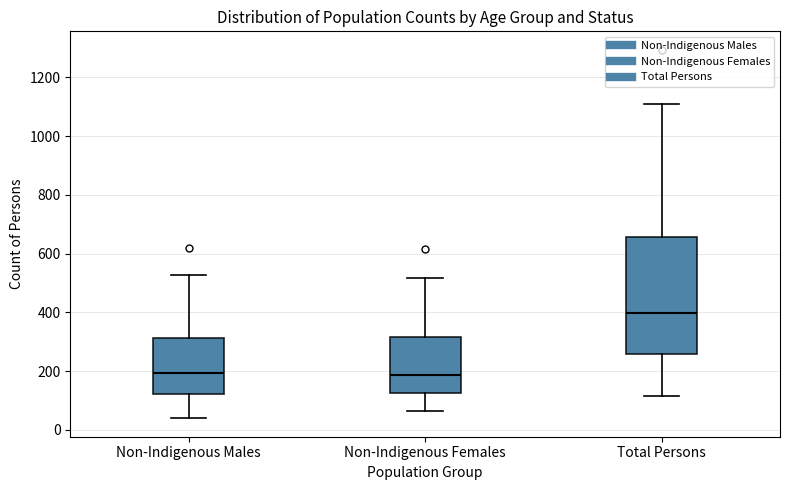

Where is the lower edge of the box for Total Persons on the y-axis? The values are not printed on the chart, so give them approximately, as read against the axis.

260